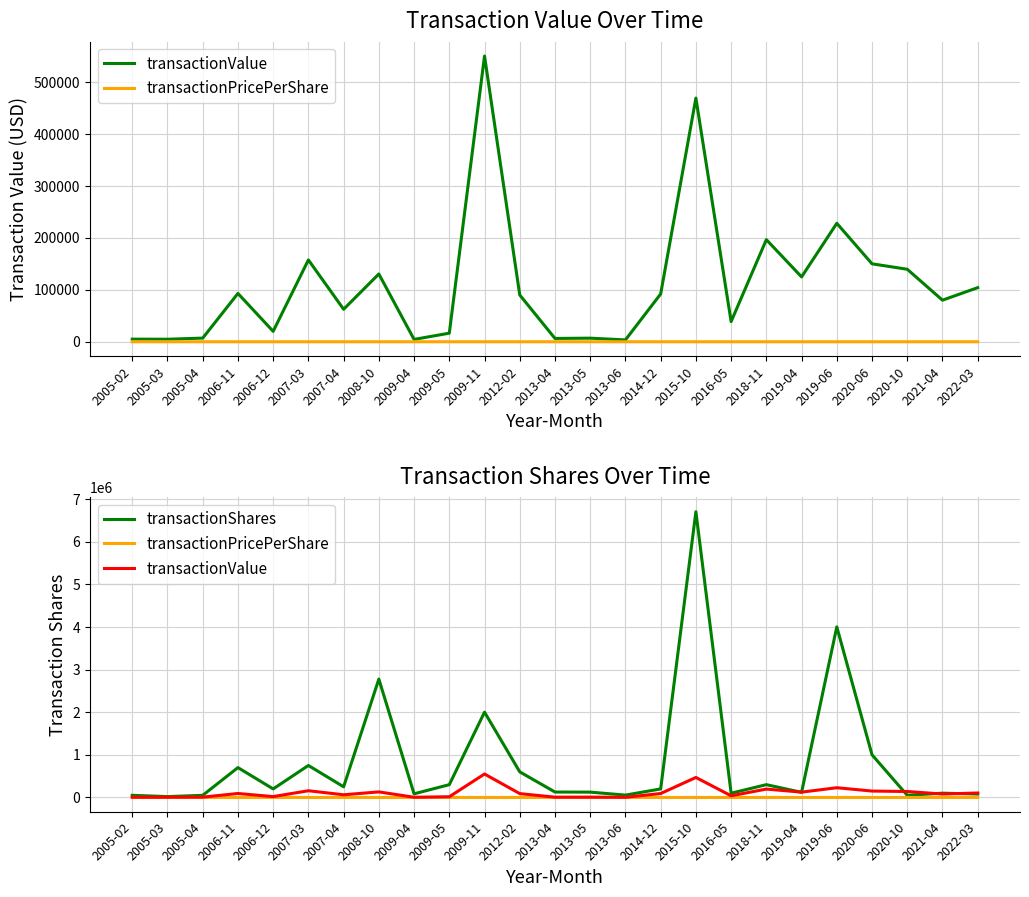

True or false: transactionPricePerShare and transactionValue cross at least once.

False